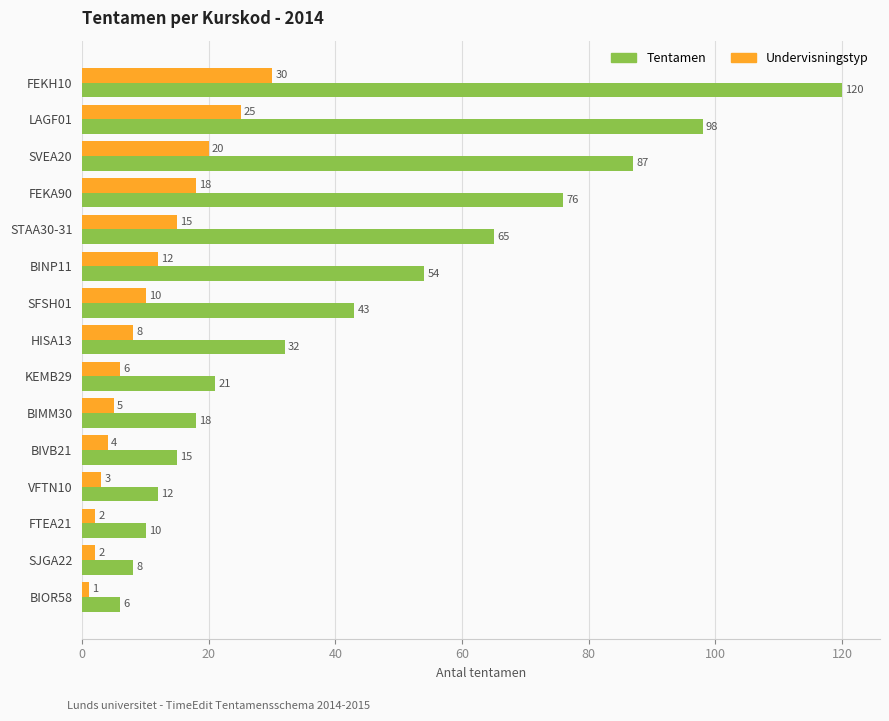

At which label does Undervisningstyp reach its minimum?

BIOR58